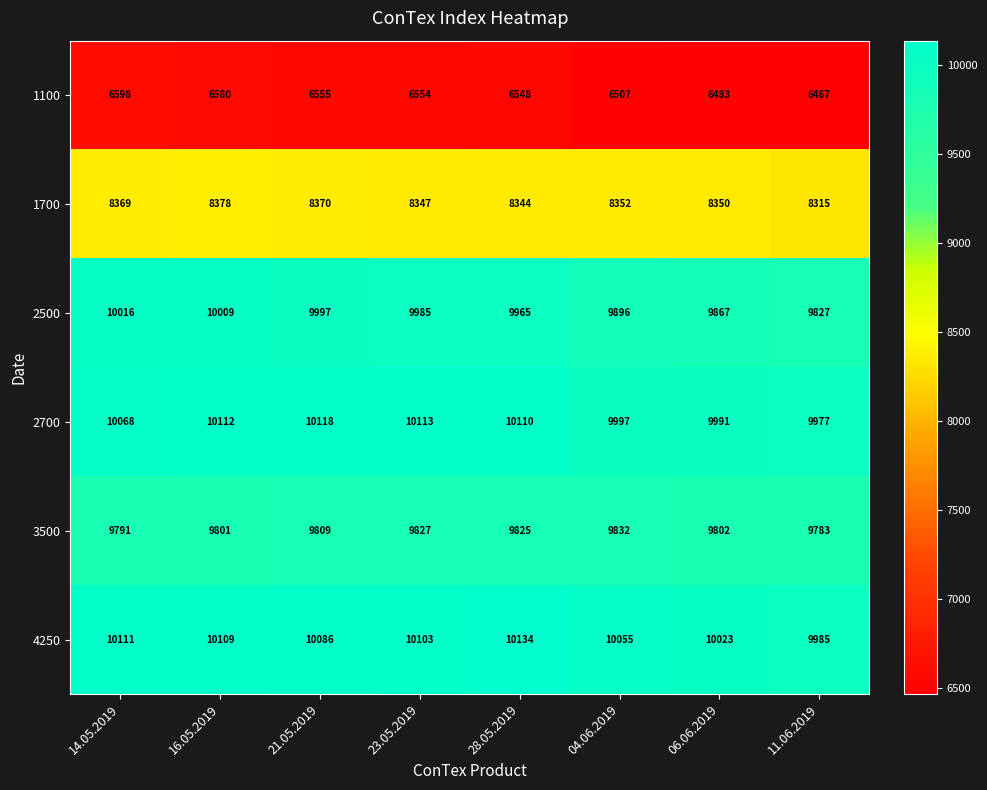

List the series in order of their peak value, highest first.

4250, 2700, 2500, 3500, 1700, 1100